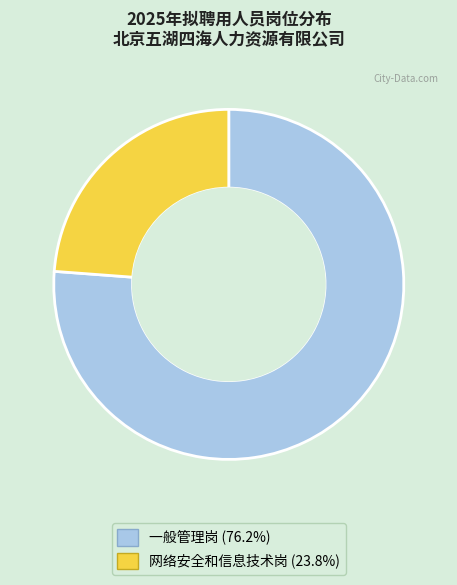

Combined, do 网络安全和信息技术岗 (23.8%) and 一般管理岗 (76.2%) account for over 50%?

Yes